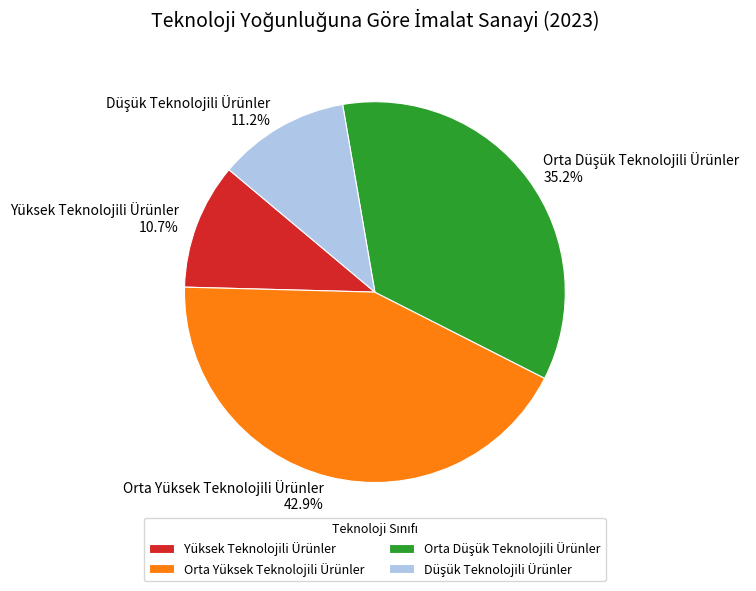

Which slice is the largest?

Orta Yüksek Teknolojili Ürünler